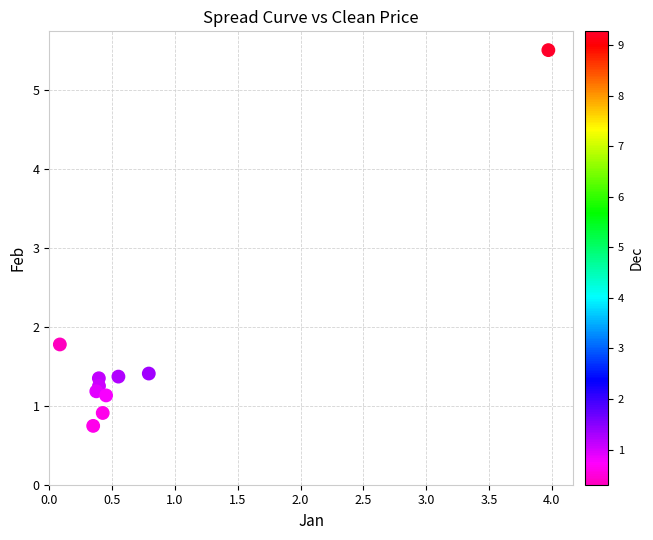

What is the average Y value?

1.7